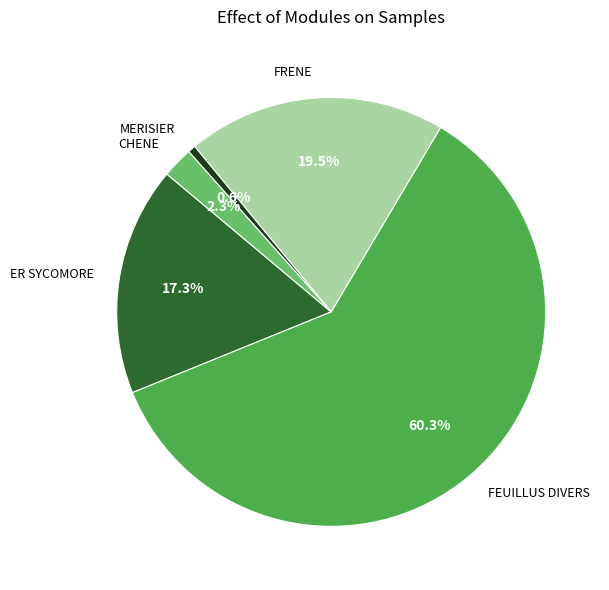

Which slice is the smallest?

MERISIER